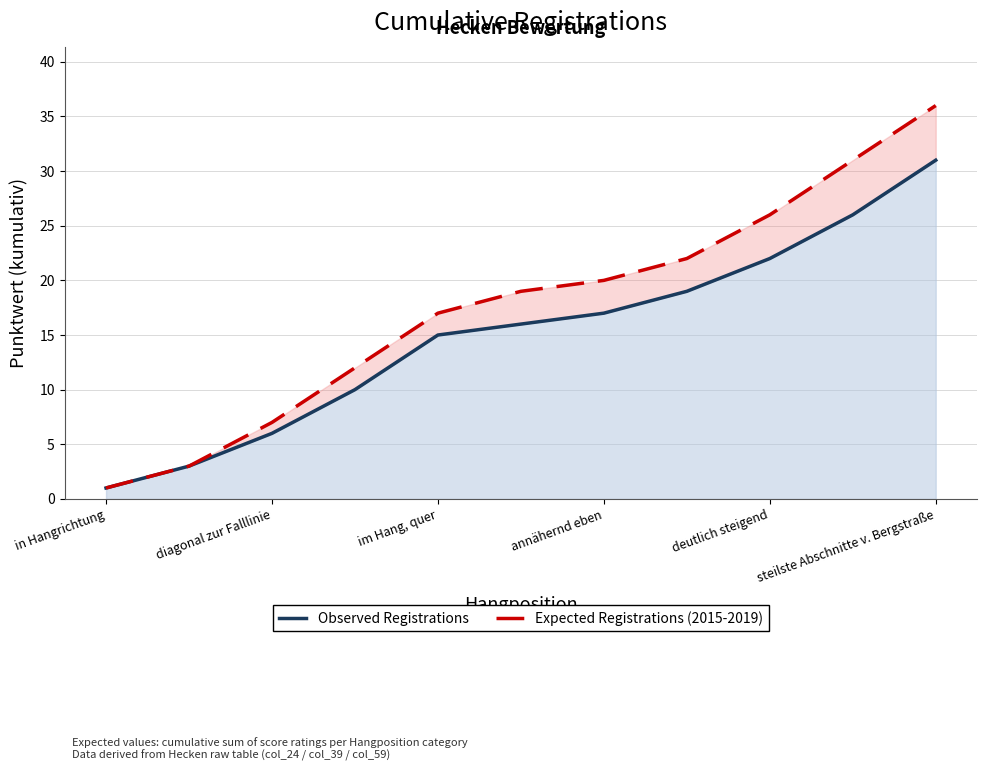

Rank the series by their maximum value, from highest to lowest.

Expected Registrations (2015-2019), Observed Registrations